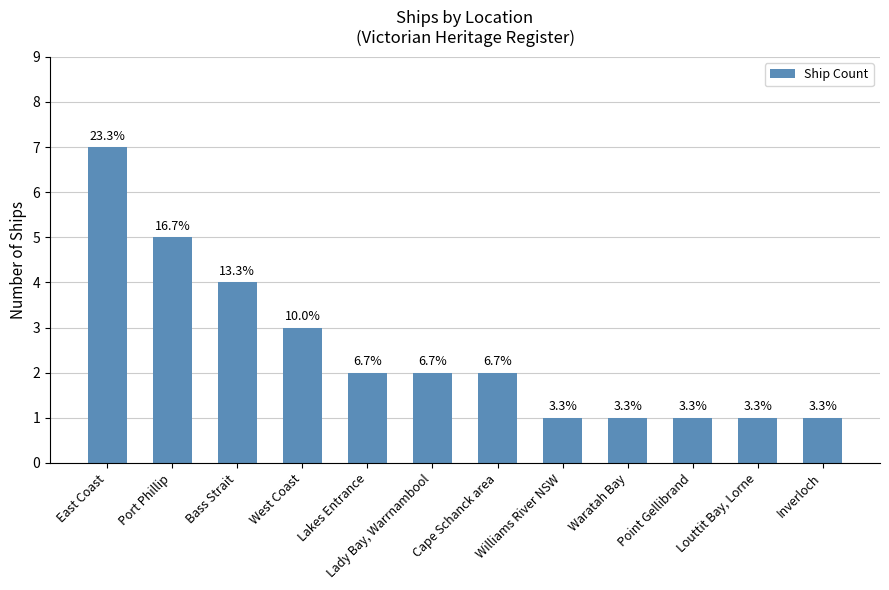

What is the sum of all values?

30